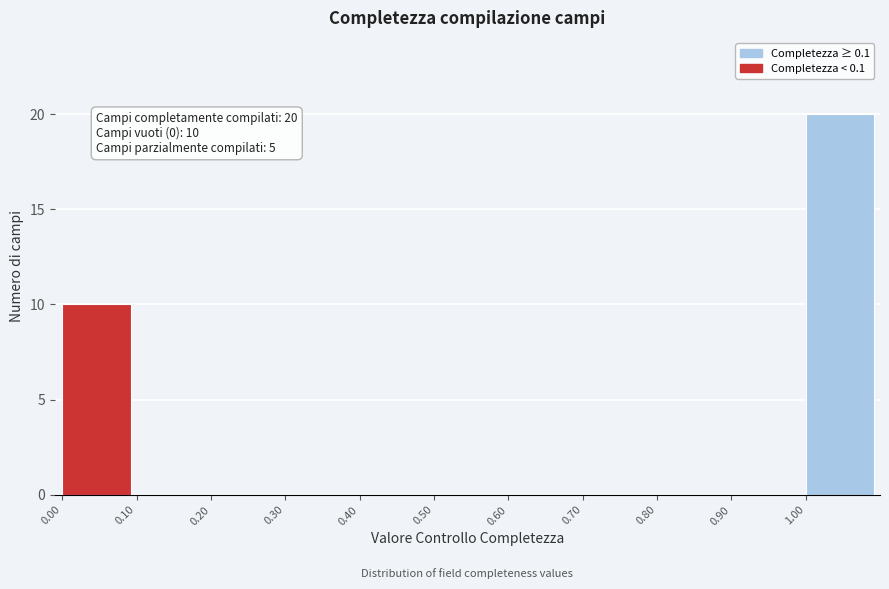

Over which range of the x-axis is the bar tallest?

1.0 to 1.1